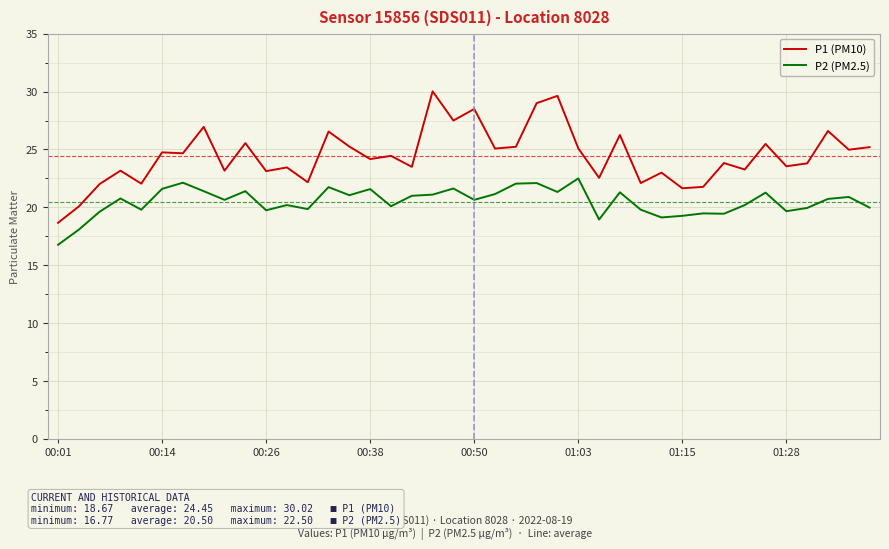

What is the difference between the maximum and minimum values in the P2 (PM2.5) series?

5.7